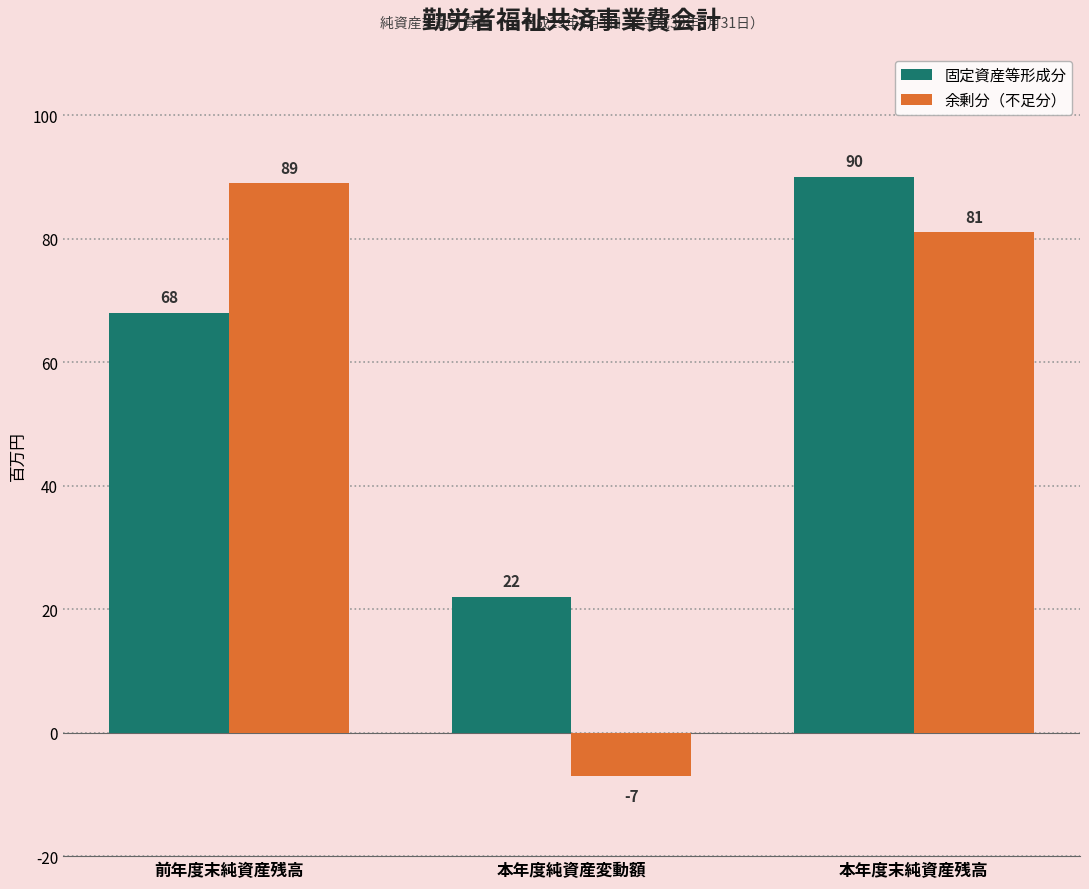

True or false: 余剰分（不足分） has a value of 47 at 本年度末純資産残高.

False